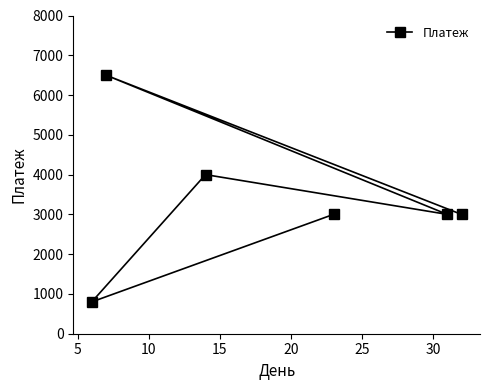

What is the difference between the second highest and minimum values?

3200